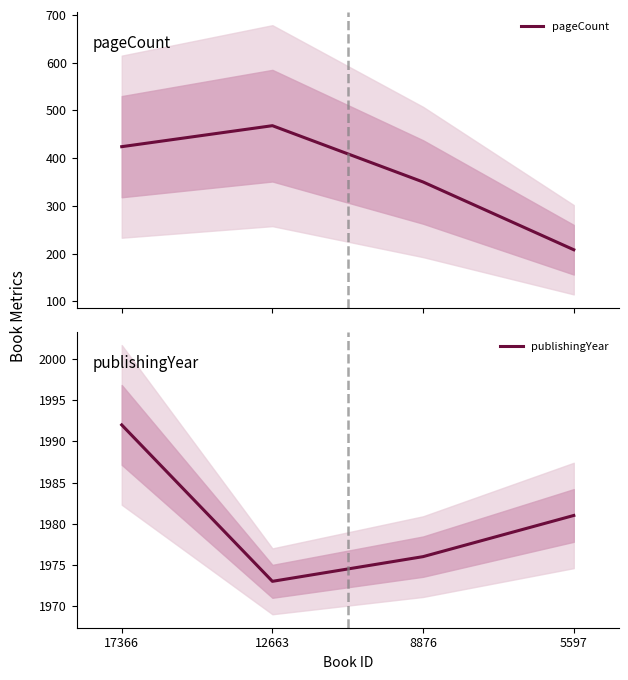

The pageCount series shows 148 at 12663. True or false?

False